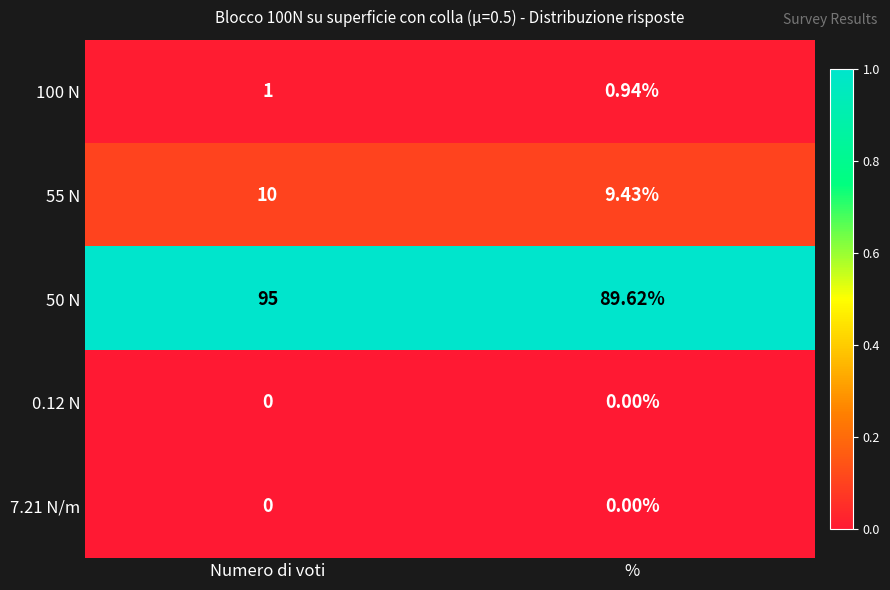

At which category is the sum across all series the highest?

Numero di voti